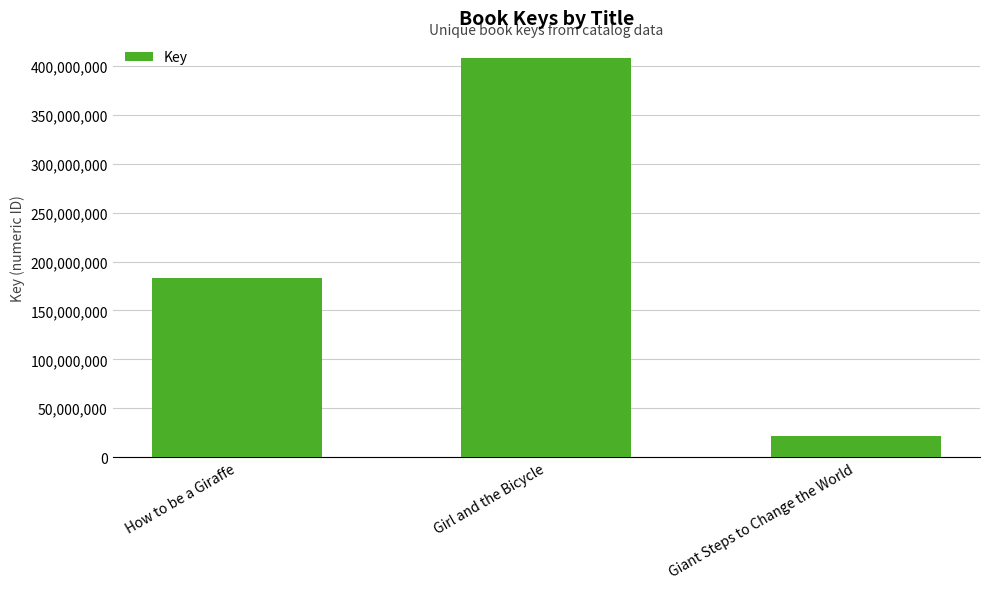

What is the ratio of the value at Giant Steps to Change the World to the value at Girl and the Bicycle?

0.1